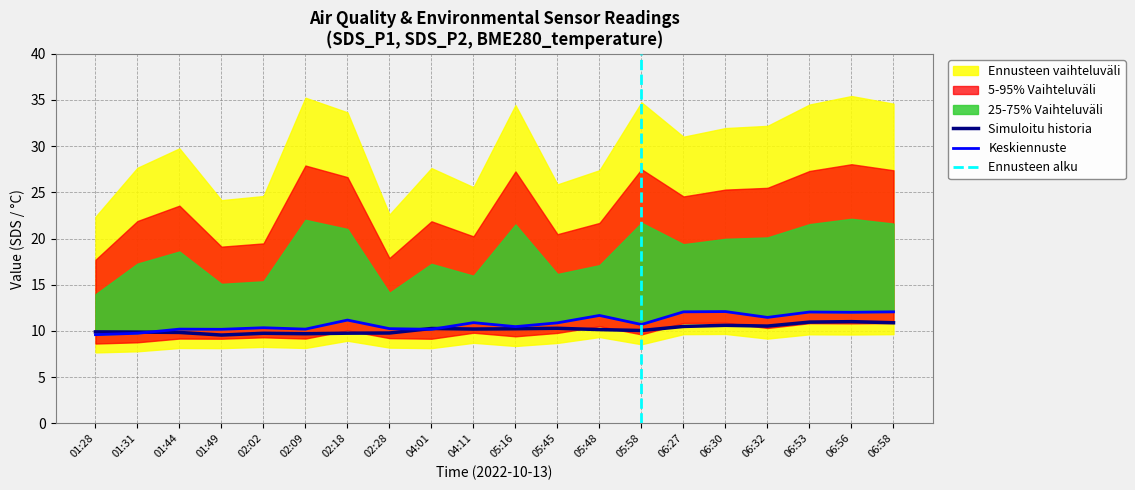

Reading right to left, transcribe all the data shown in this chart.

SDS_P2: 06:58=12.1	06:56=12.0	06:53=12.1	06:32=11.5	06:30=12.1	06:27=12.1	05:58=10.7	05:48=11.7	05:45=10.9	05:16=10.5	04:11=10.9	04:01=10.2	02:28=10.2	02:18=11.2	02:09=10.2	02:02=10.3	01:49=10.2	01:44=10.2	01:31=9.8	01:28=9.6
BME280_temperature: 06:58=10.9	06:56=11.0	06:53=11.0	06:32=10.5	06:30=10.6	06:27=10.5	05:58=10.1	05:48=10.2	05:45=10.3	05:16=10.2	04:11=10.2	04:01=10.3	02:28=9.8	02:18=9.8	02:09=9.7	02:02=9.8	01:49=9.6	01:44=9.8	01:31=9.9	01:28=9.9